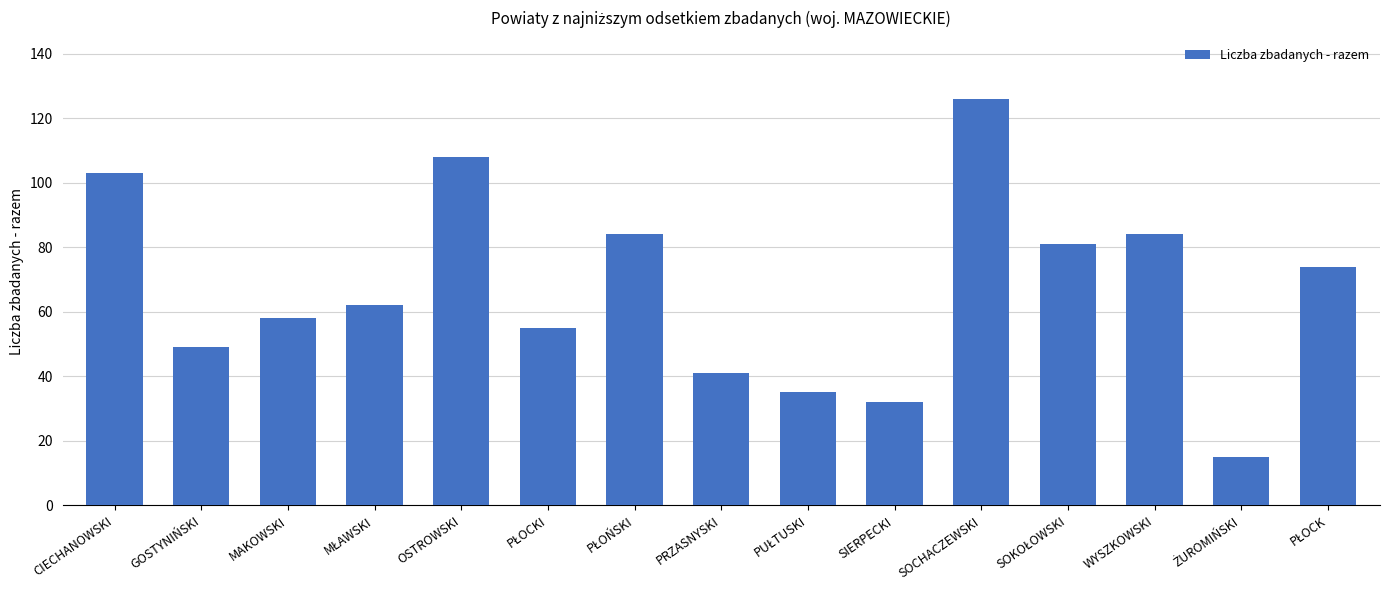

What is the difference between the maximum and second lowest values?

94